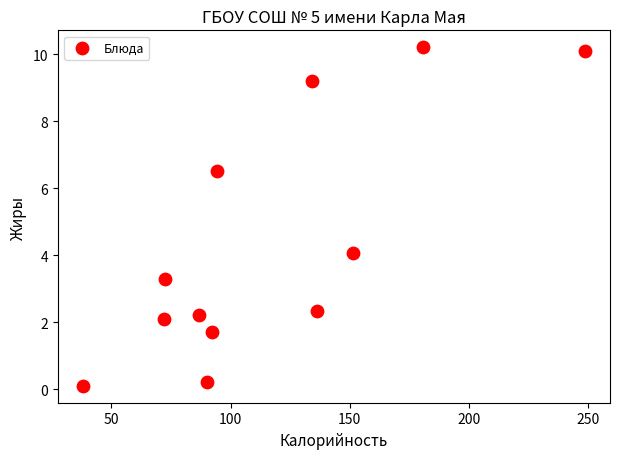

What Y value in the scatter plot is closest to 5?

4.1